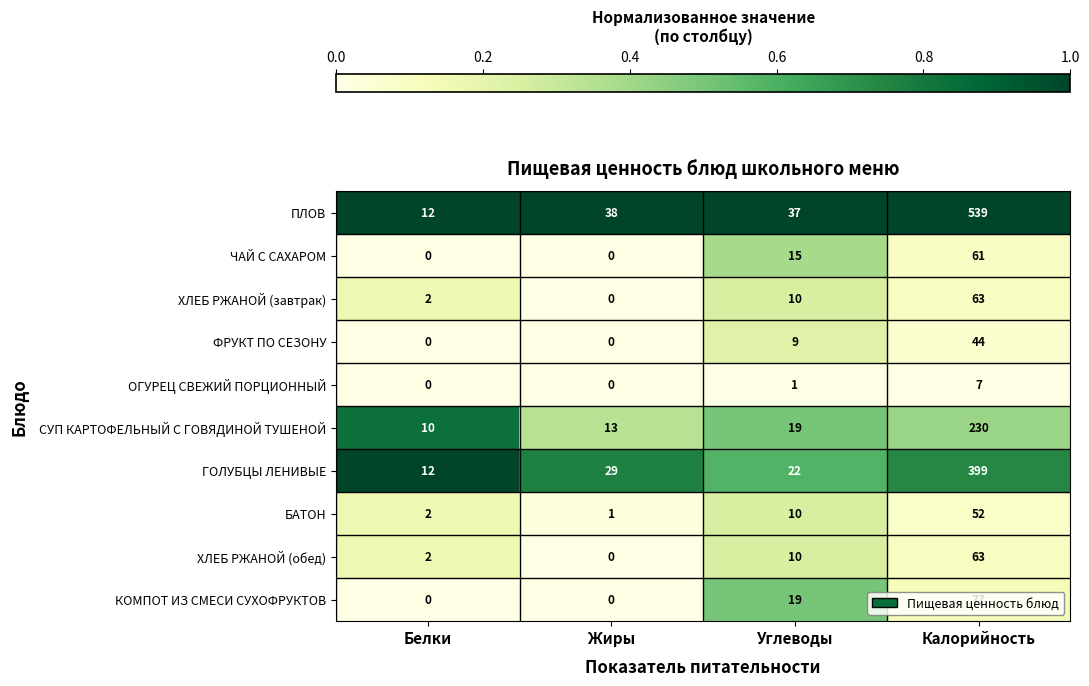

Which series has the widest spread of values?

ПЛОВ